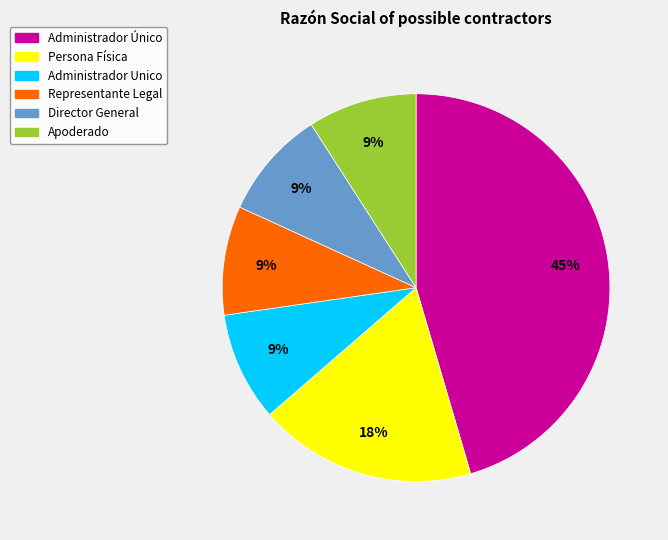

To the nearest percent, what portion does Representante Legal represent?

9%